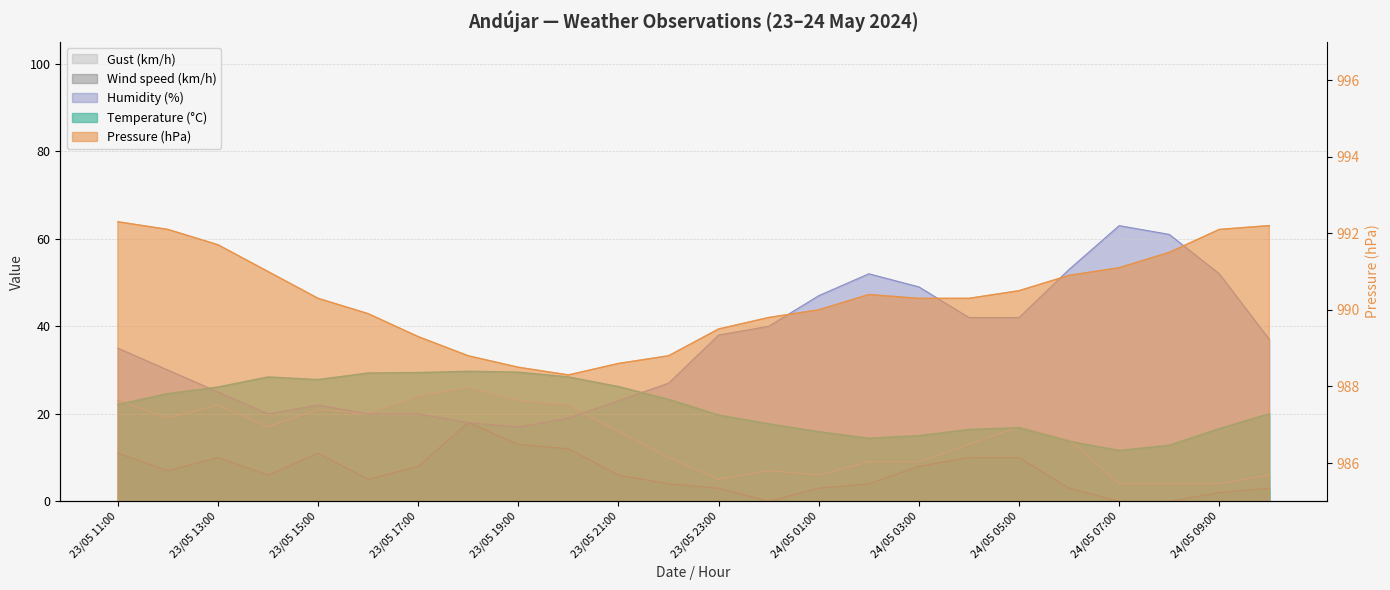

True or false: Pressure (hPa) has more than 1 interior local peaks.

False